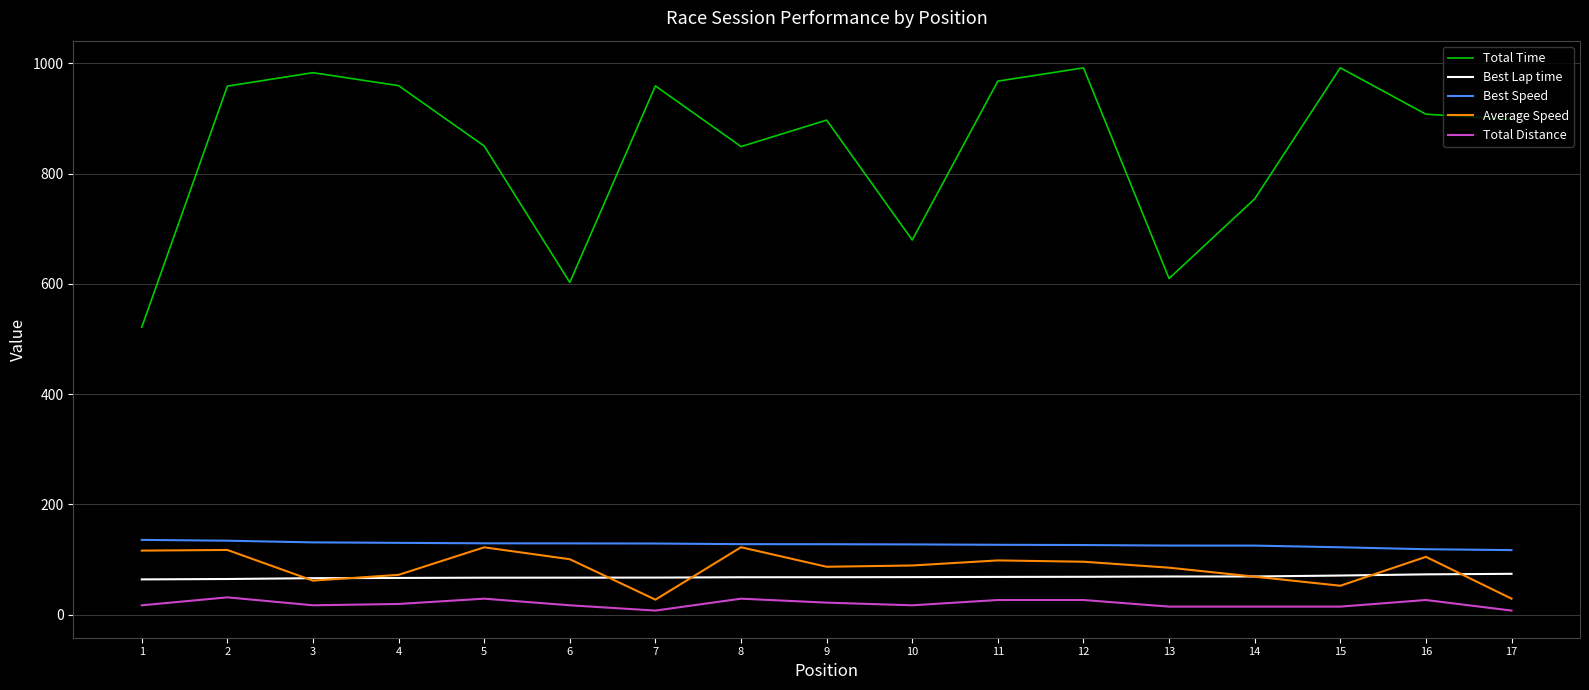

What is the difference between the Best Speed values at 3 and 13?

5.8